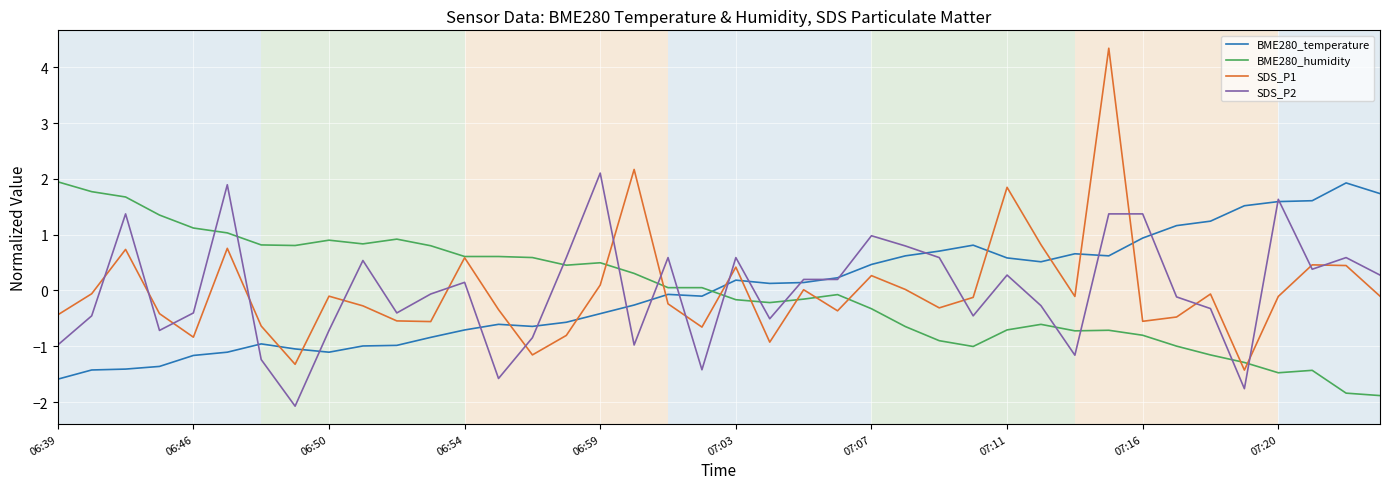

What is the lowest value of the BME280_temperature series?

-1.6